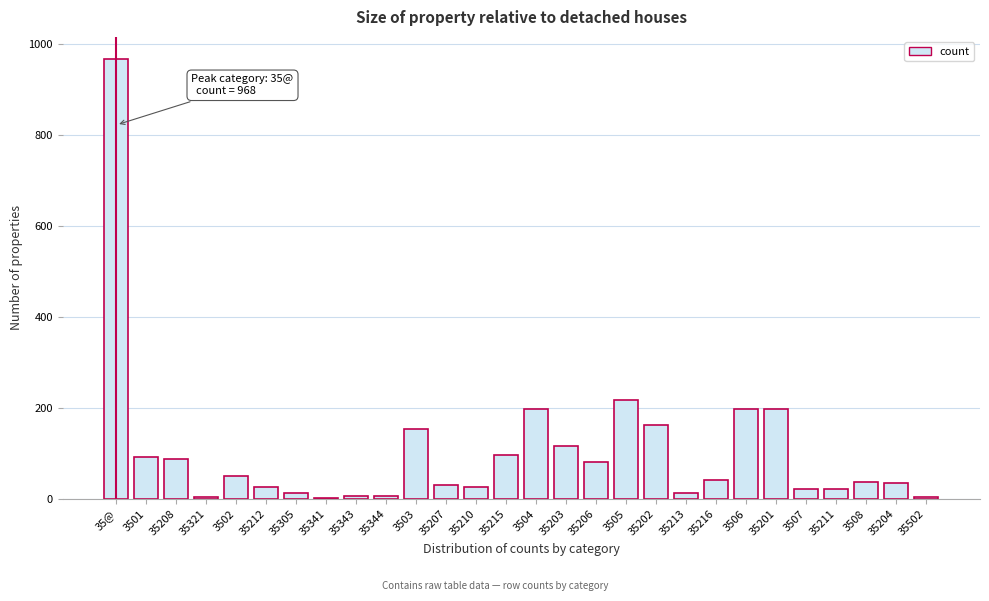

Which category has the highest value across all series?

35@